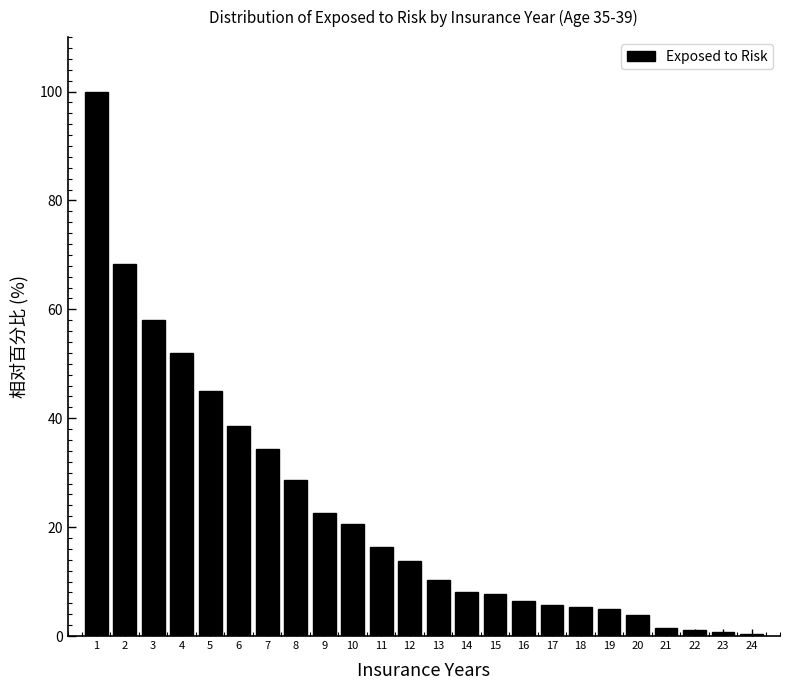

What is the greatest value displayed?

100.0